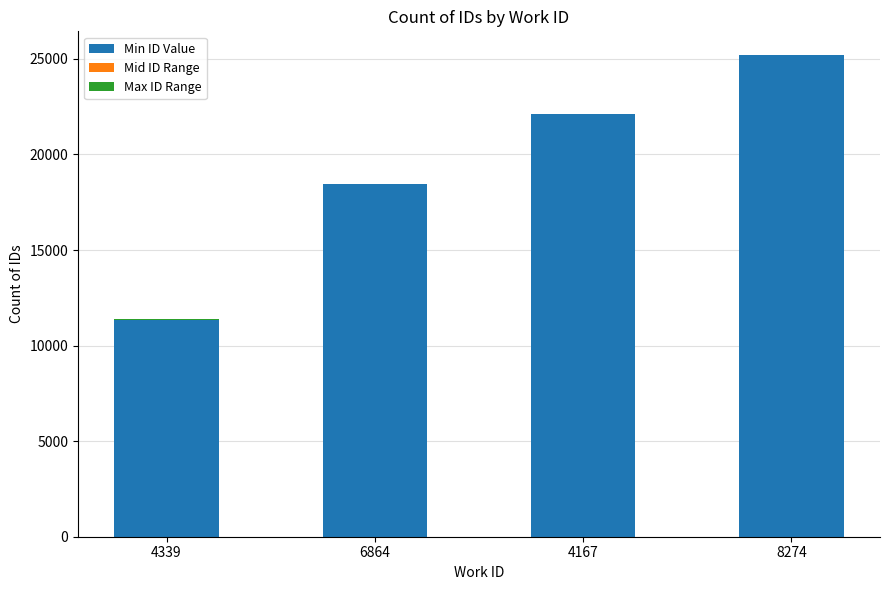

Is it true that Min ID Value equals 18473 at 6864?

True